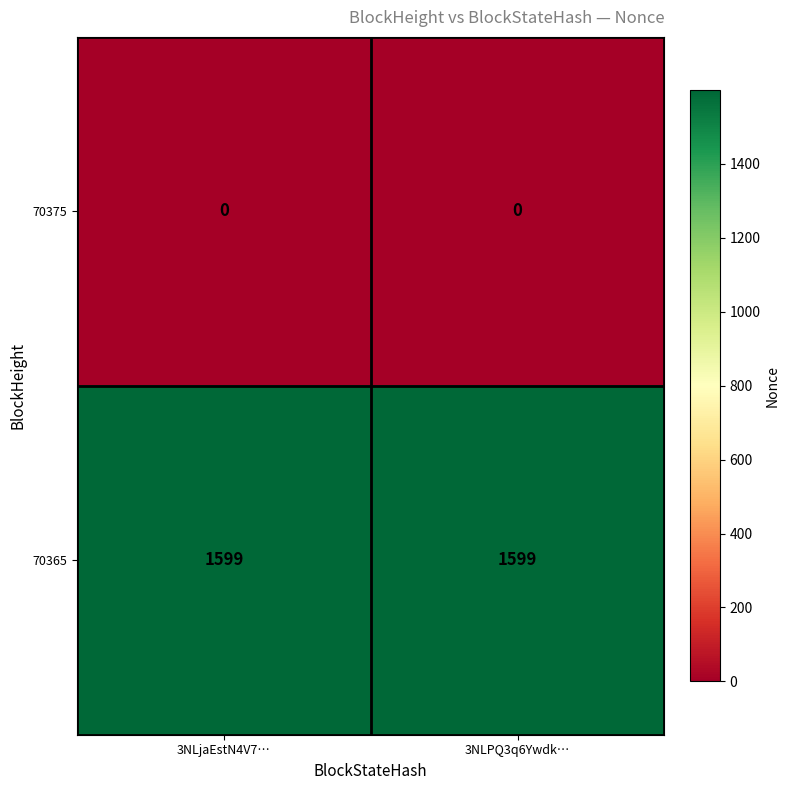

Rank the series at 3NLjaEstN4V7… from lowest to highest value.

70375, 70365